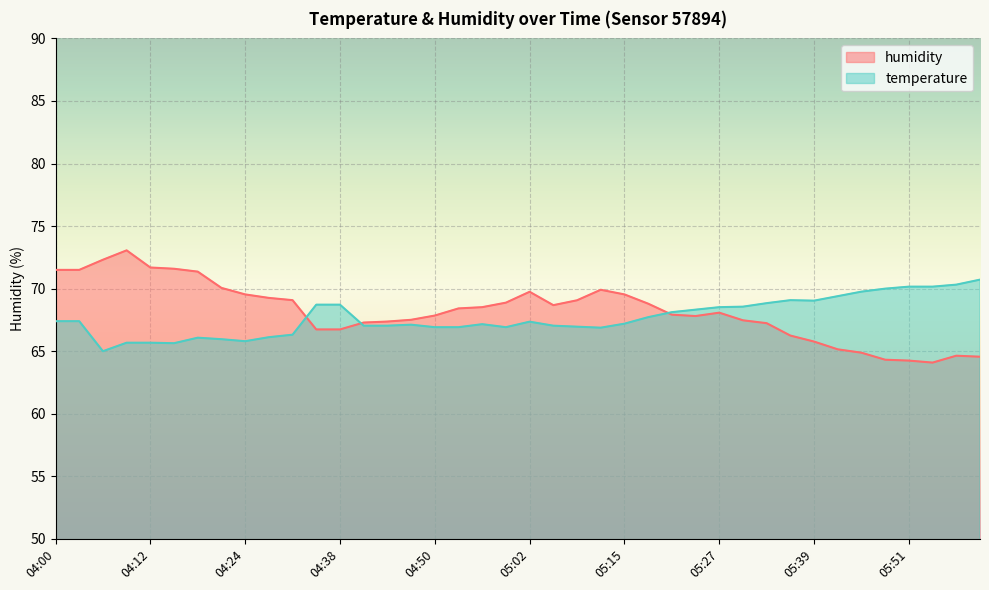

At which category is the sum across all series the highest?

04:00